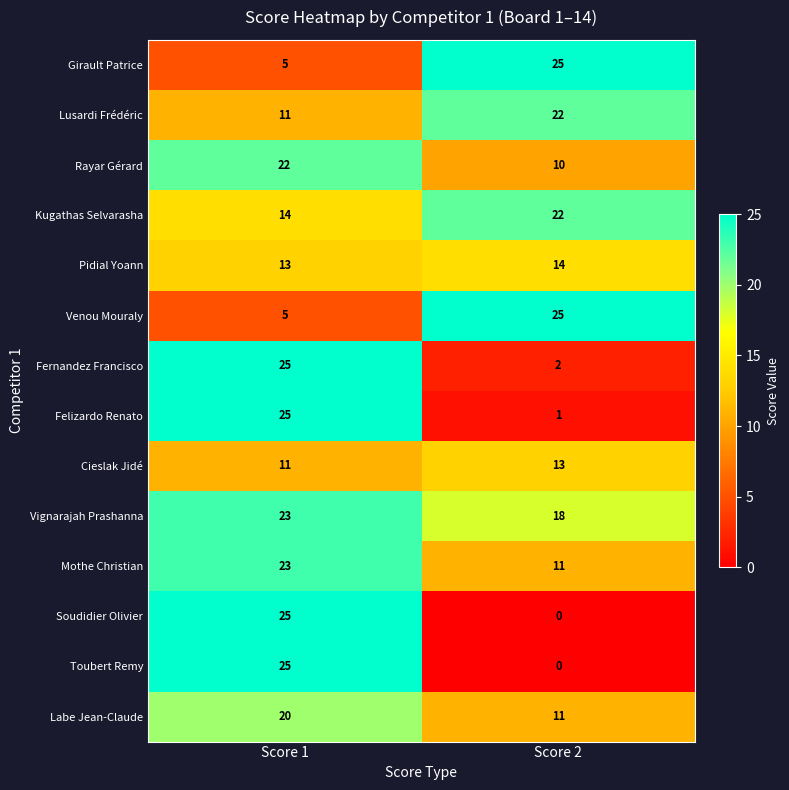

What is the maximum value shown in the chart?

25